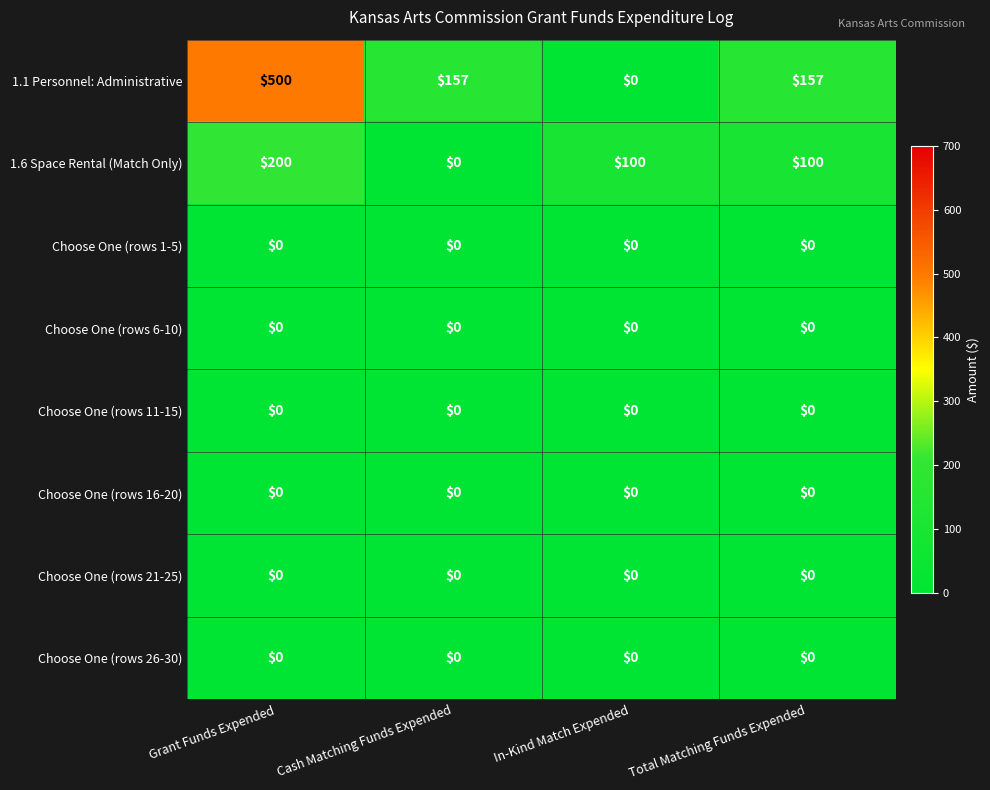

What value does the 1.1 Personnel: Administrative series have at Cash Matching Funds Expended?

157